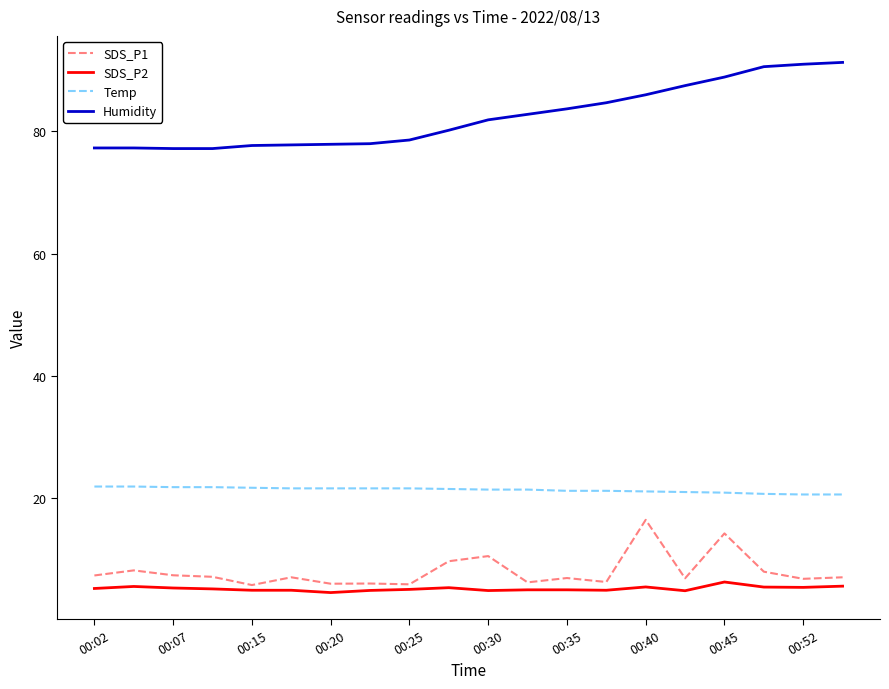

Which series has the largest total across all categories?

Humidity